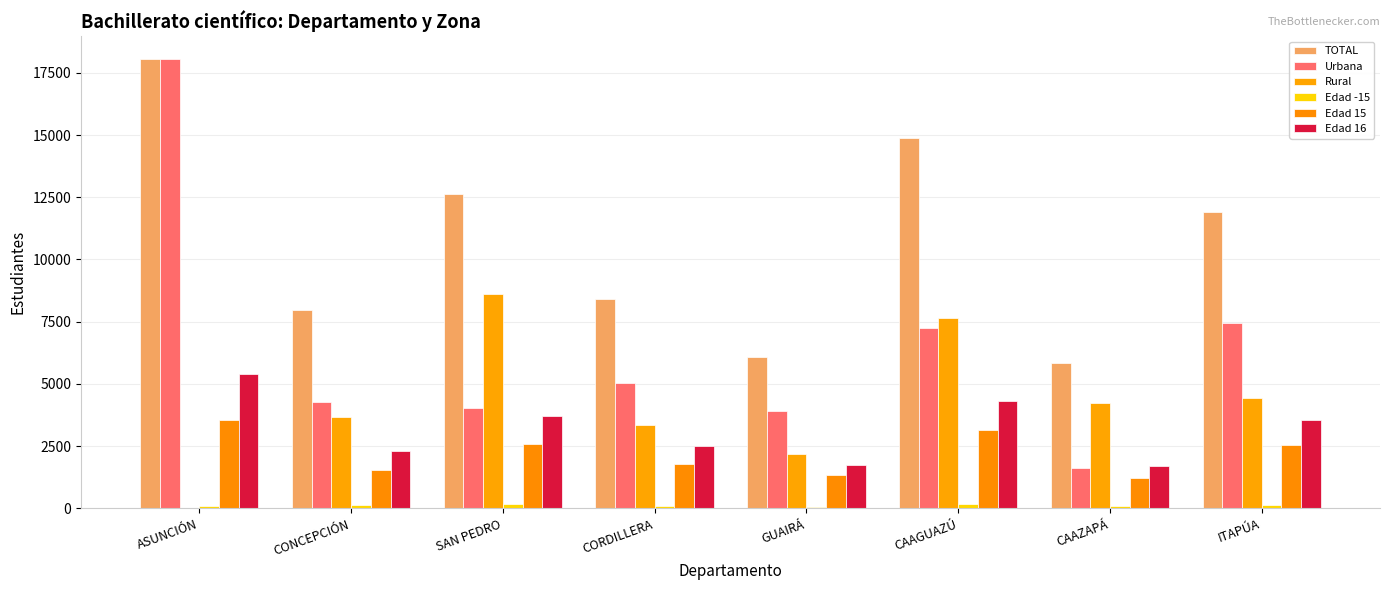

Which series has the largest total across all categories?

TOTAL